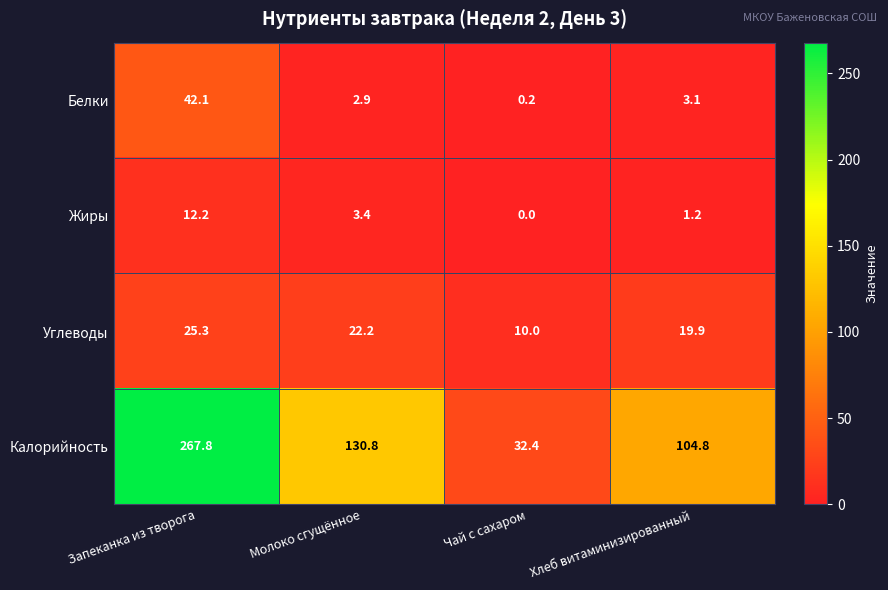

Between Молоко сгущённое and Чай с сахаром, which series saw the biggest shift?

Калорийность